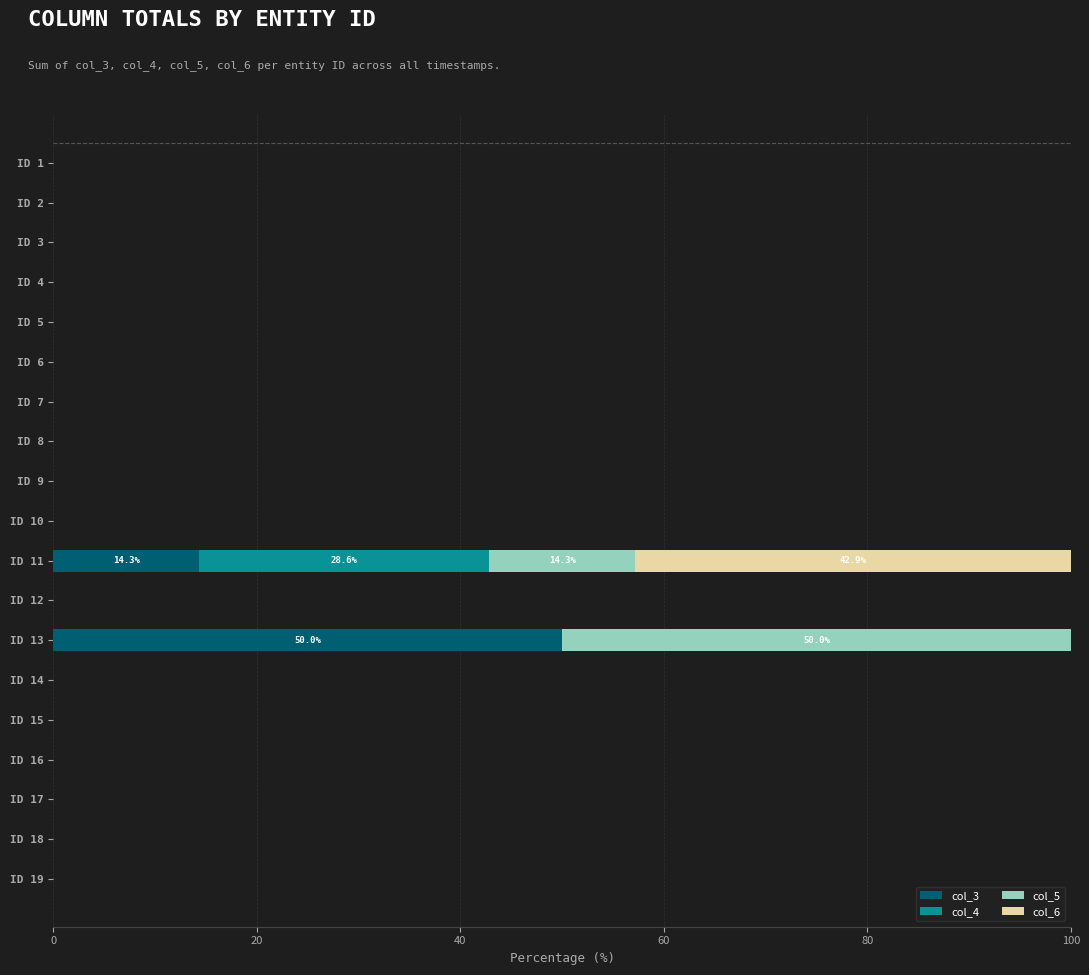

Is it true that col_3 equals 25.8 at ID 17?

False